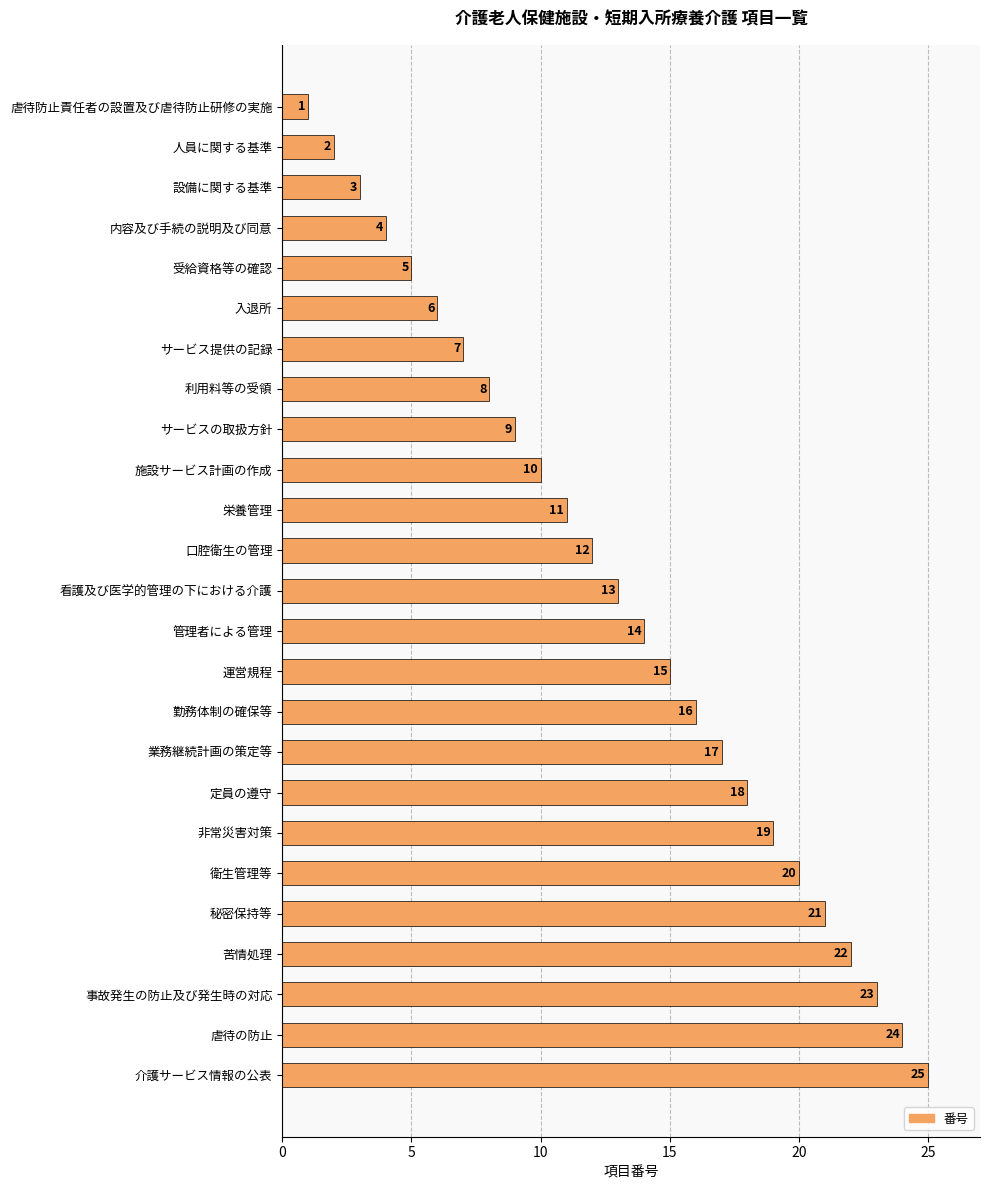

At which label is the value closest to 13?

看護及び医学的管理の下における介護